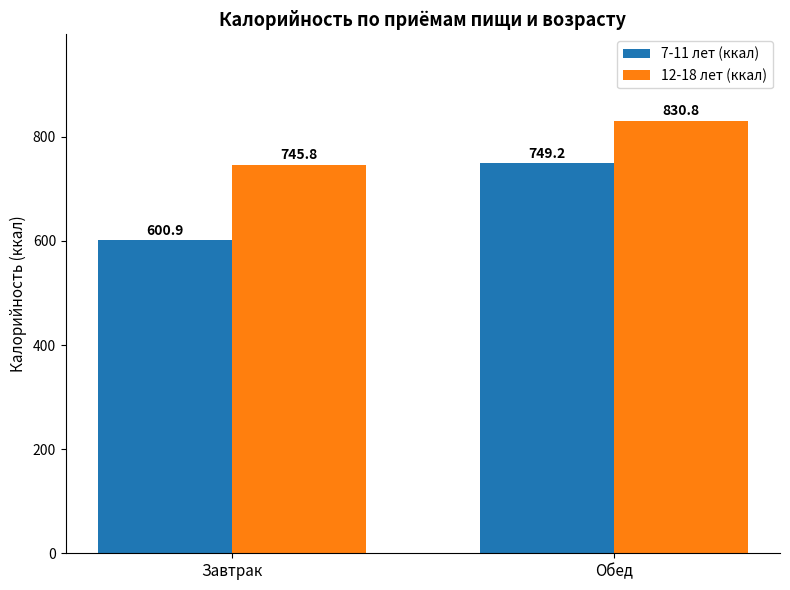

What is the label of the 1st bar from the right?

Обед